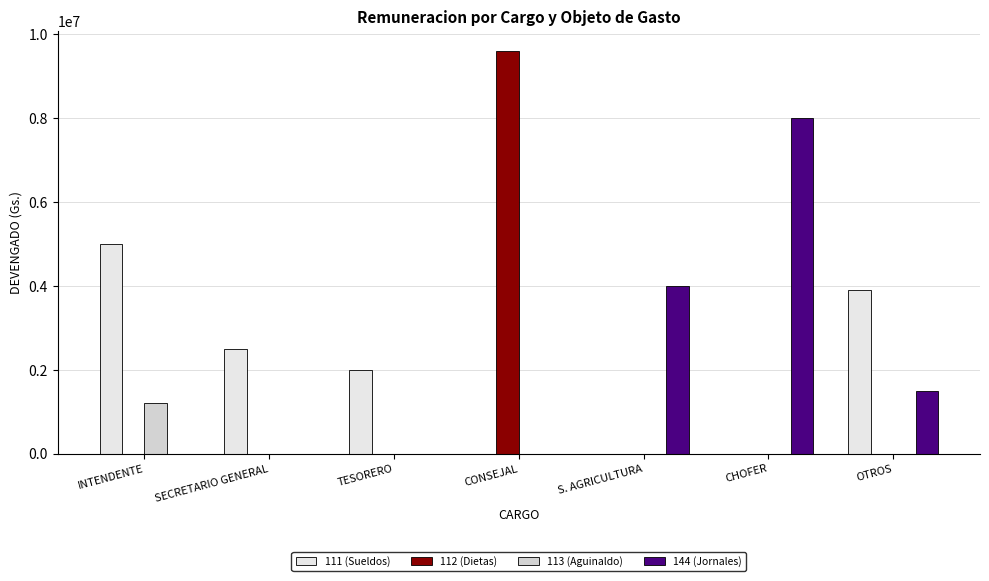

Which series has the largest range (max minus min)?

112 (Dietas)